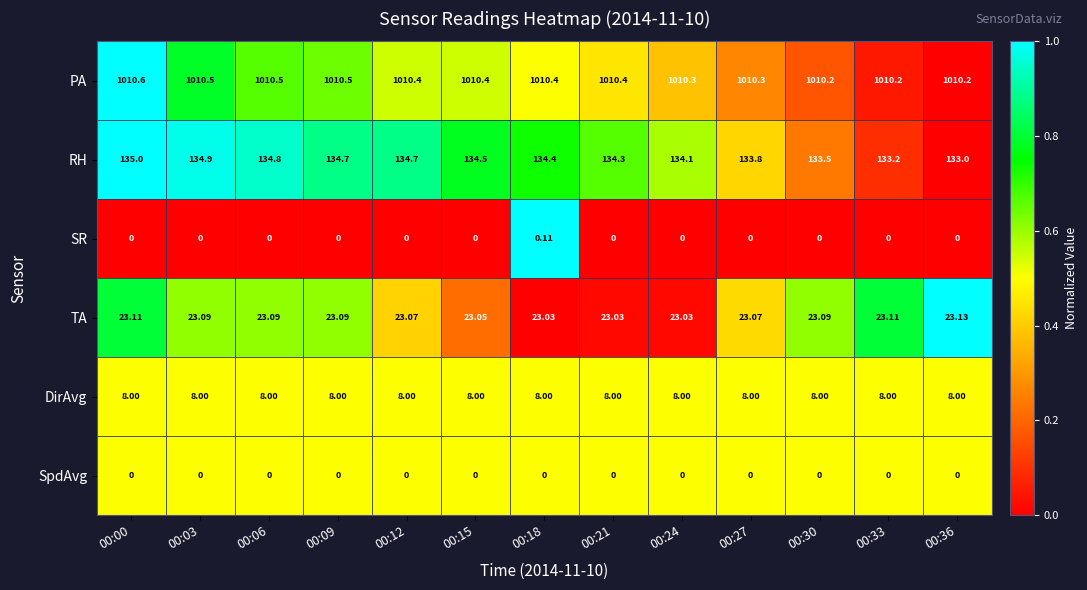

Rank the series by their maximum value, from highest to lowest.

PA, RH, TA, DirAvg, SR, SpdAvg